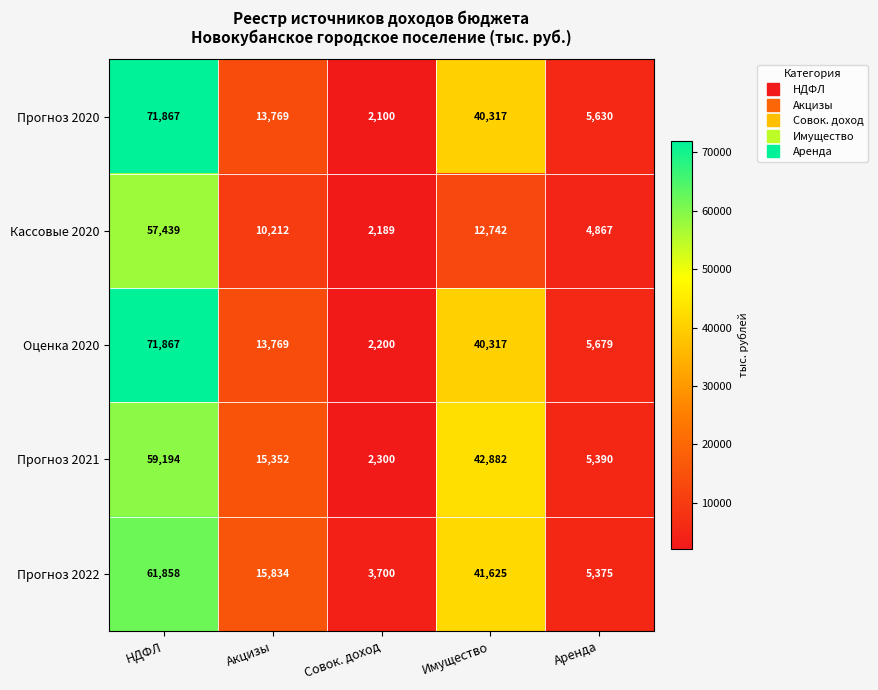

What is the difference between the maximum and minimum values in the Прогноз 2020 series?

69767